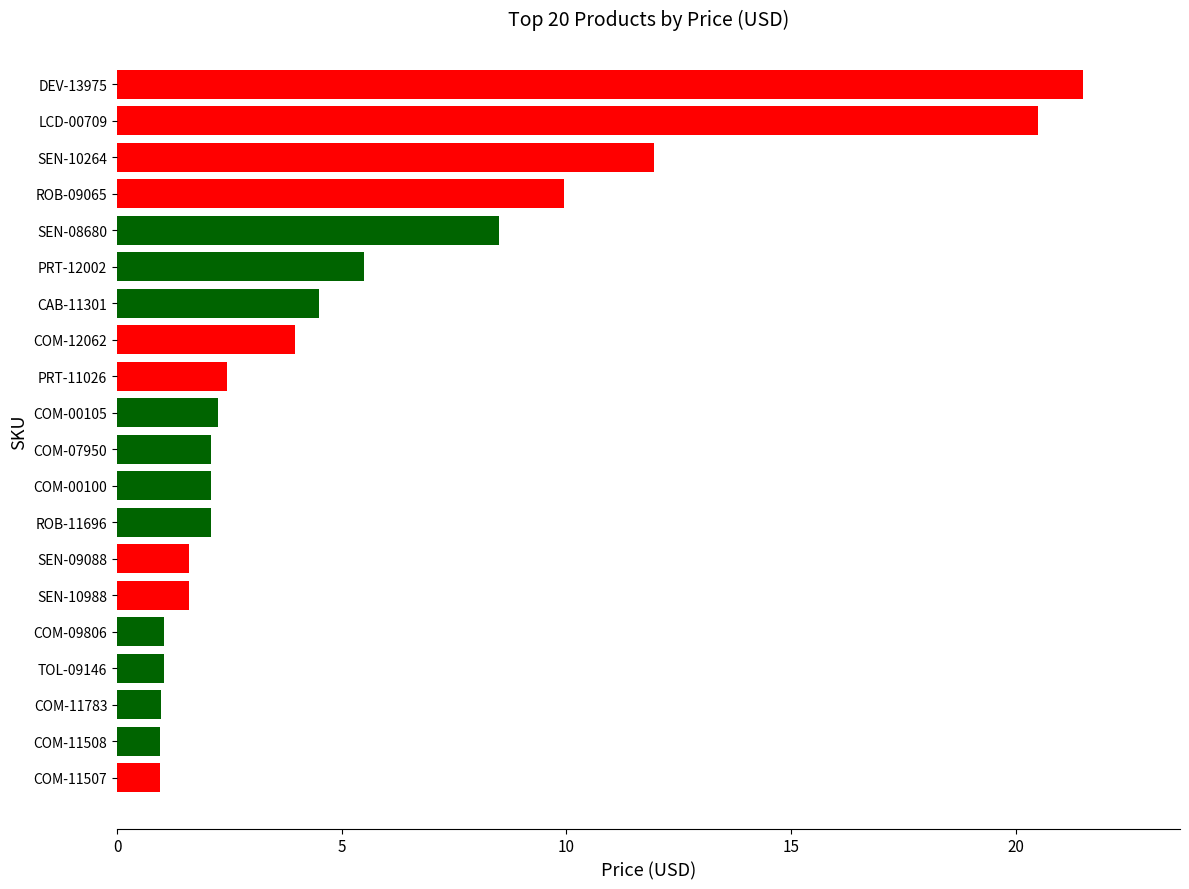

What is the maximum value shown in the chart?

21.5